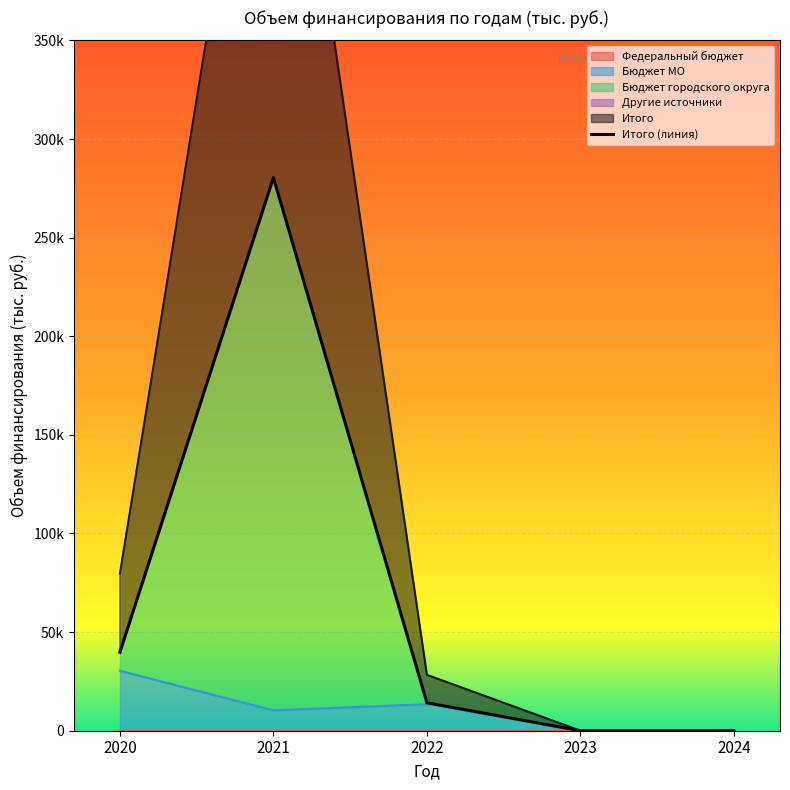

Is the value of Бюджет городского округа at 2020 greater than the value of Бюджет МО at 2024?

Yes